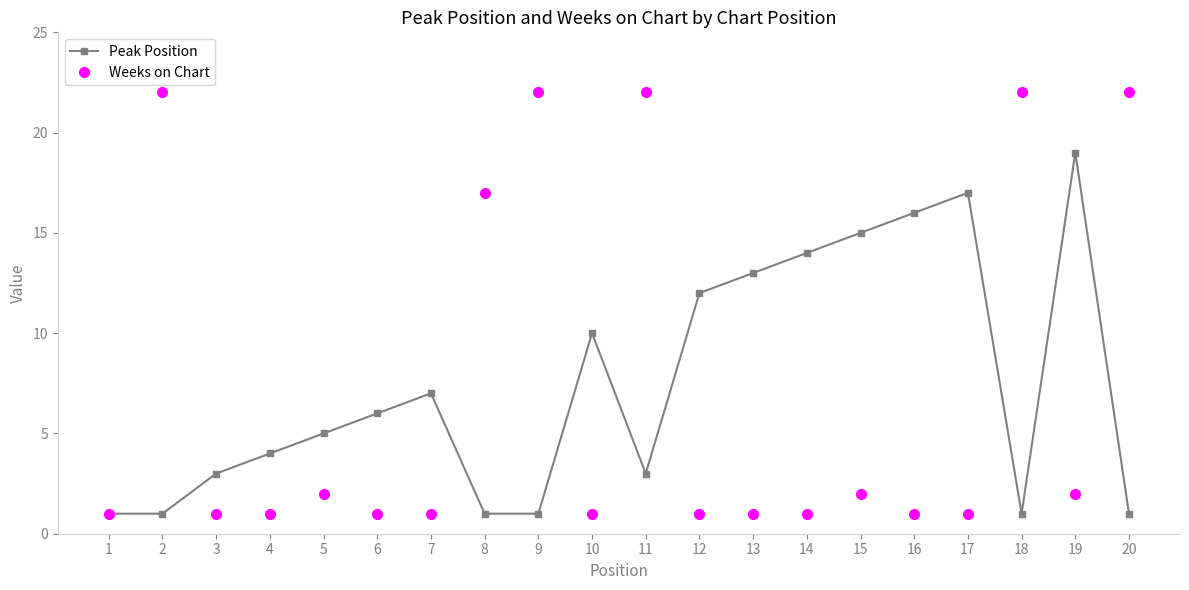

What is the maximum value shown in the chart?

22